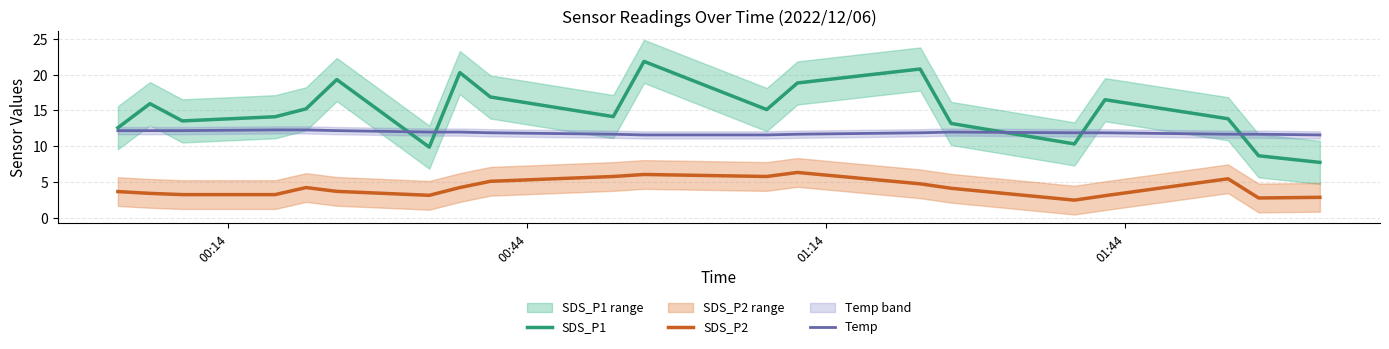

What is the maximum value for SDS_P1?

21.8